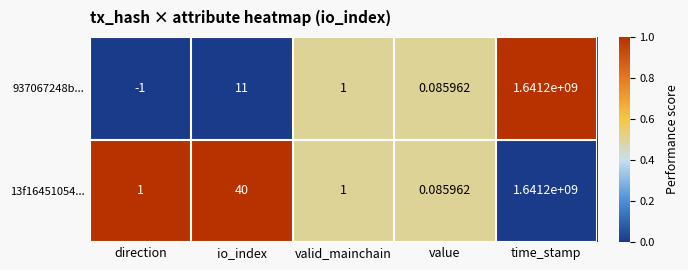

Which category has the highest value in the 13f16451054... series?

time_stamp